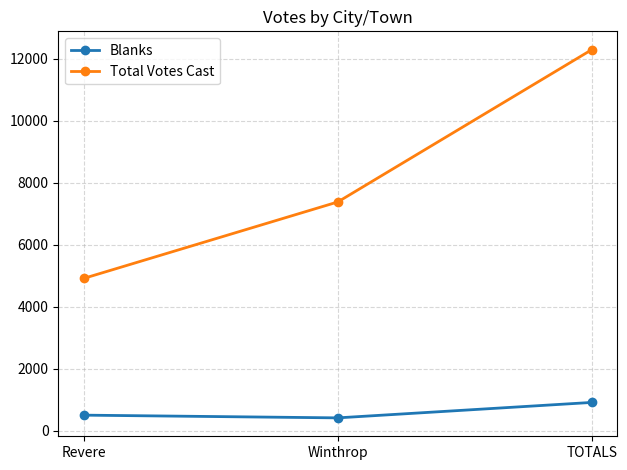

Rank the series by their average value, from lowest to highest.

Blanks, Total Votes Cast